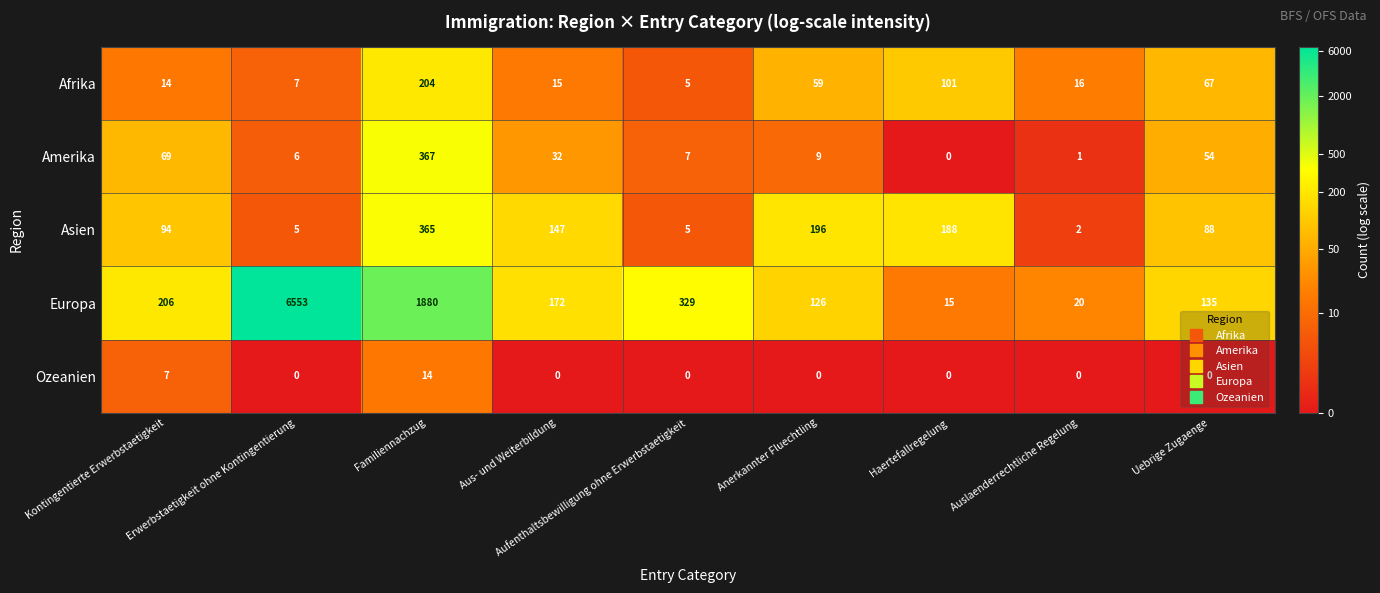

At which label is Amerika closest to 183?

Kontingentierte Erwerbstaetigkeit